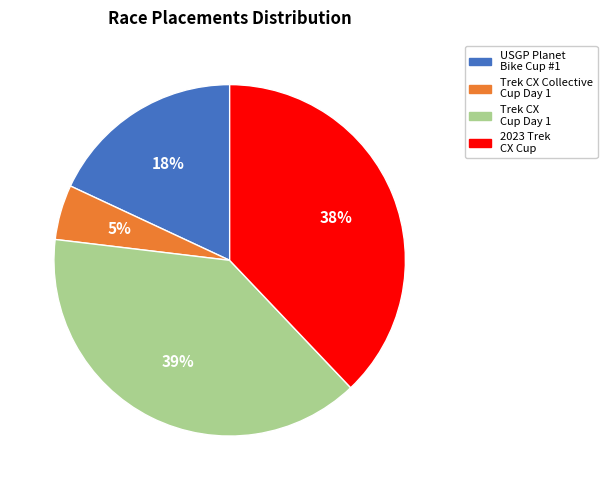

How many slices are in this pie chart?

4